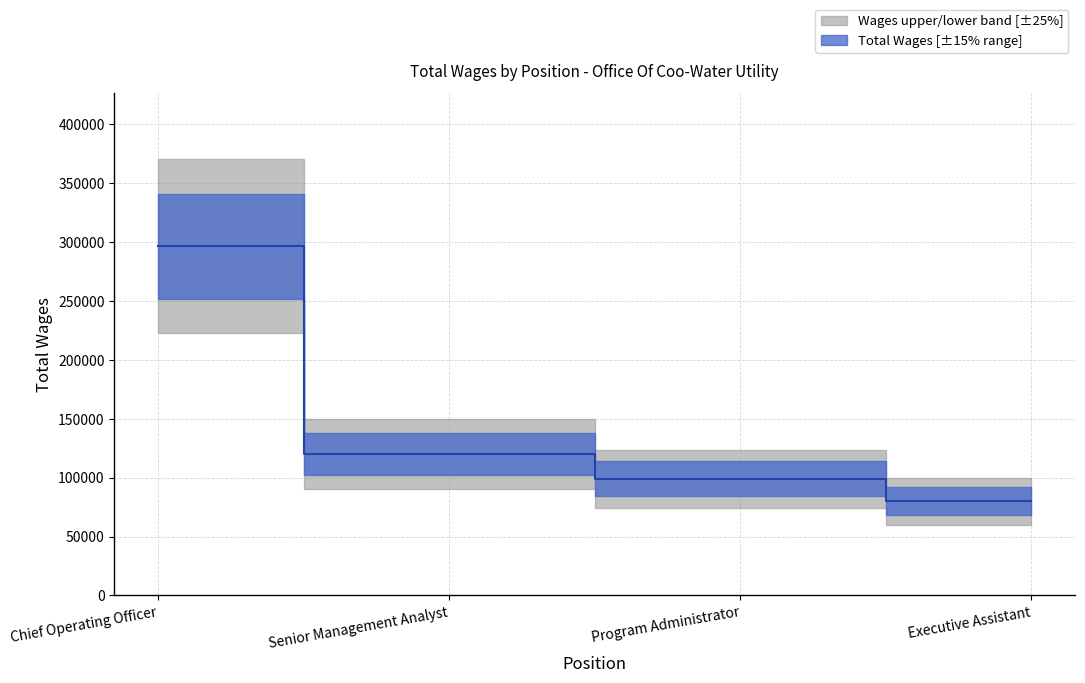

Is it true that the value at Program Administrator is 98926?

True